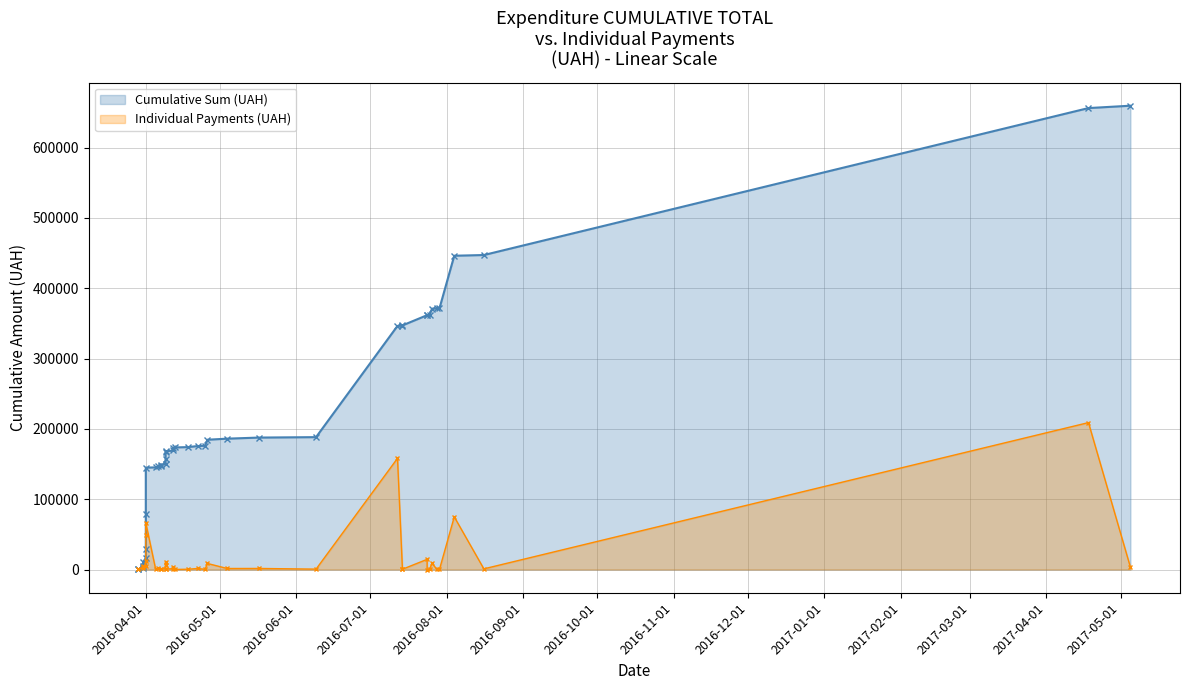

Reading left to right, list all the values displayed in this chart.

Cumulative Sum (UAH): 97.8	197.8	2563.0	5592.4	10957.6	16515.8	28826.8	78440.4	144912.5	145311.1	146899.1	147770.3	149175.8	149854.2	156554.2	167411.8	168090.2	169312.9	173494.7	173668.6	174112.1	175613.0	175972.1	184633.1	186134.0	187691.5	188291.5	346465.0	346730.1	347180.0	361707.7	361718.9	362365.3	371026.3	371225.3	371323.1	446262.5	447261.5	656228.1	659601.9
Individual Payments (UAH): 97.8	100.0	2365.2	3029.4	5365.2	5558.2	12311.0	49613.6	66472.0	398.7	1588.0	871.2	1405.5	678.4	6700.0	10857.6	678.4	1222.8	4181.8	173.9	443.5	1500.9	359.1	8661.0	1500.9	1557.5	600.0	158173.5	265.1	449.9	14527.7	11.2	646.4	8661.0	199.0	97.8	74939.4	999.0	208966.6	3373.7